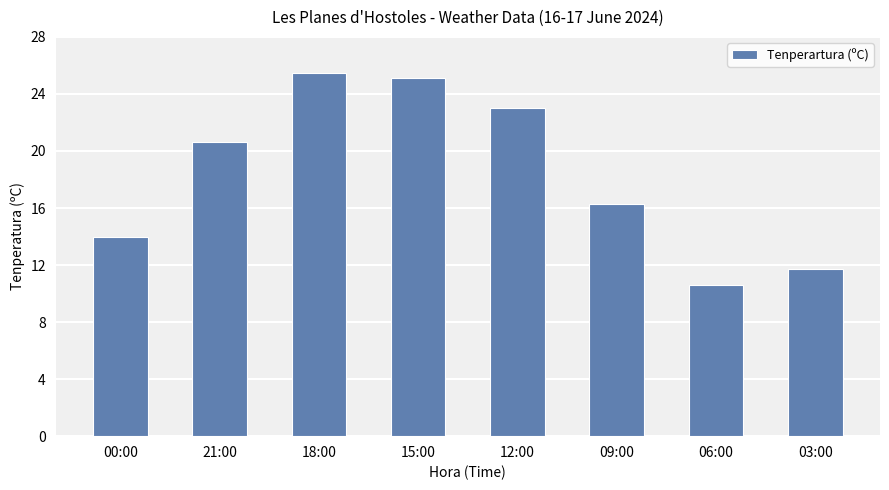

What is the average value?

18.4